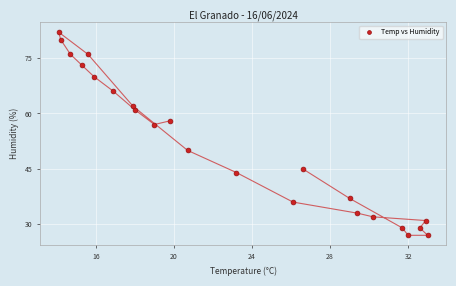

What Y value in the scatter plot is closest to 54?

57